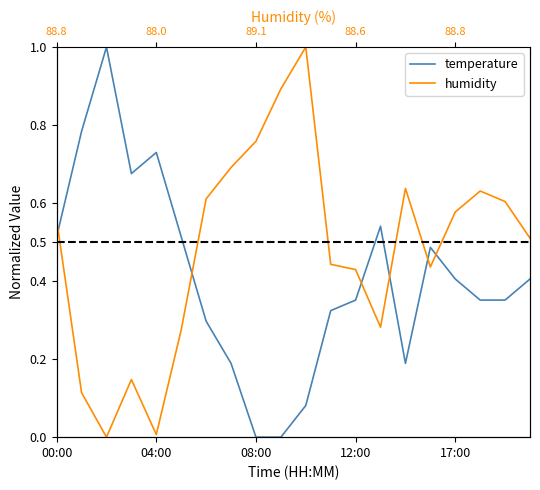

True or false: humidity has a value of 1.0 at 10.

True